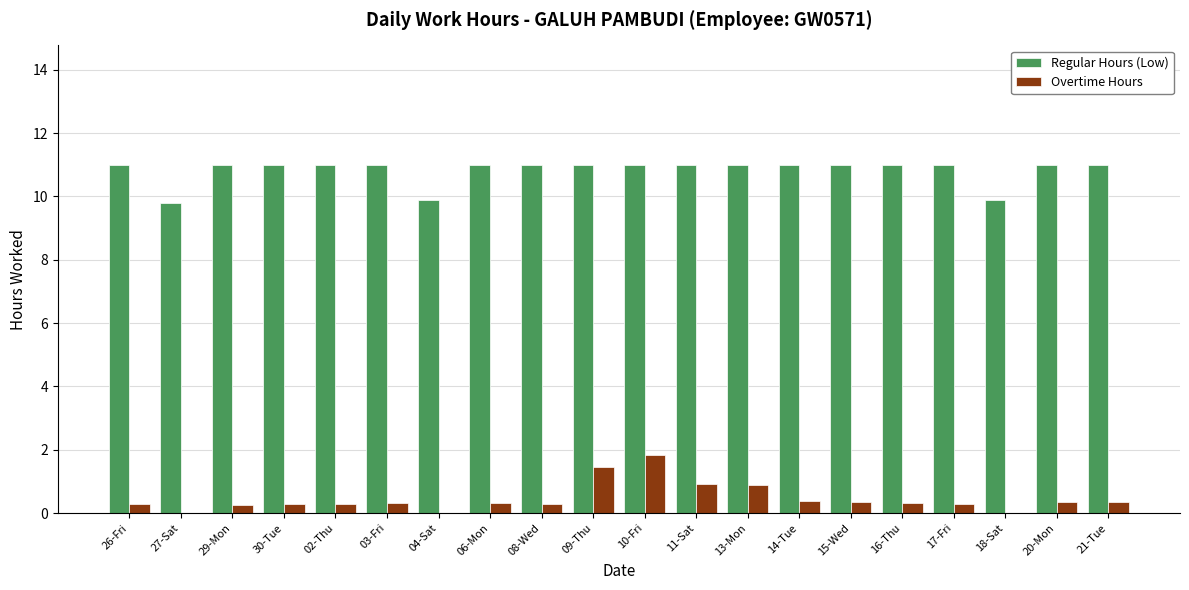

Are the bars grouped side by side (vs. stacked)?

Yes